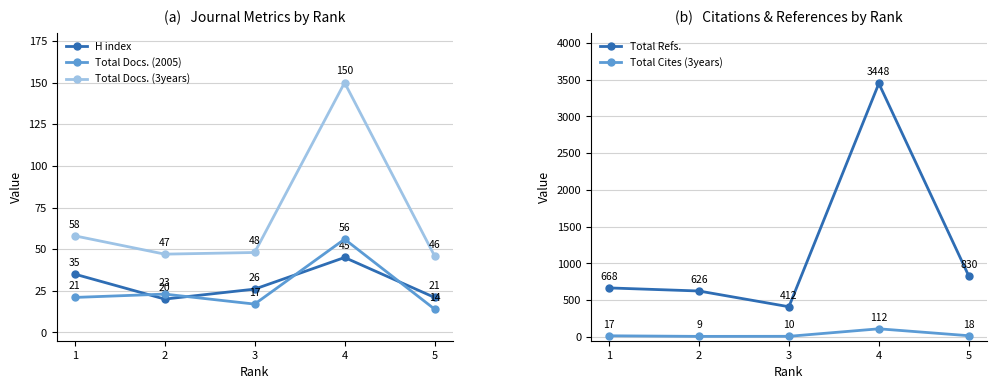

Where is Total Refs. nearest to the value 1930?

5